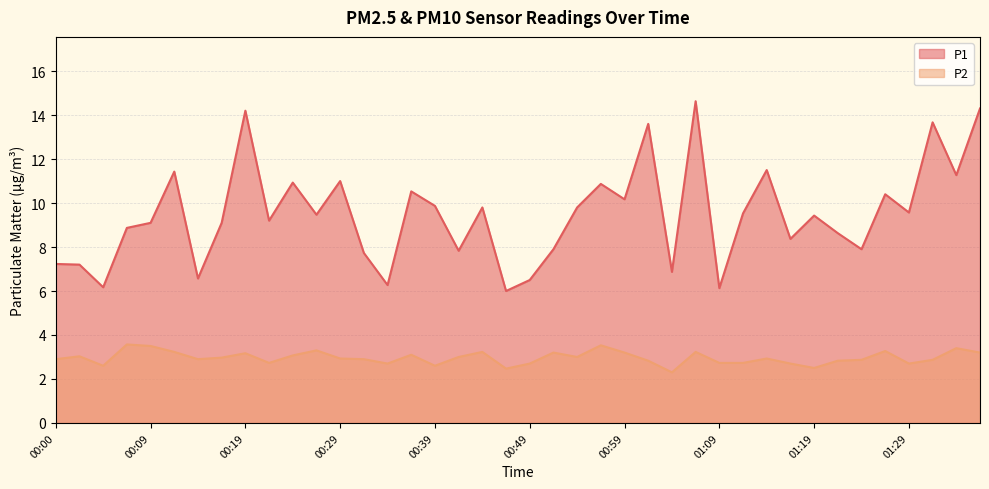

Does the chart display data point markers on the line(s)?

No